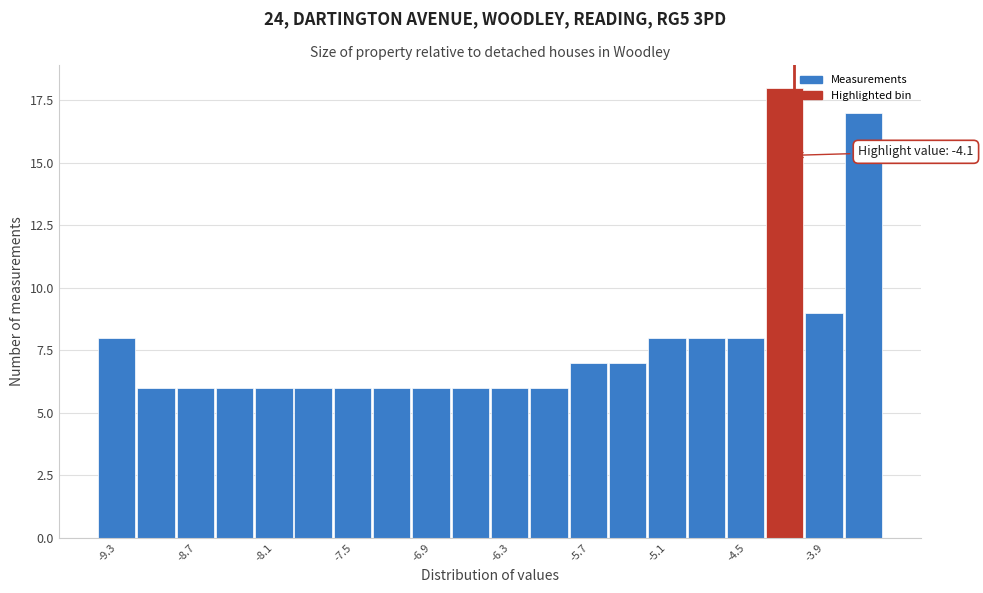

Around what value on the x-axis is the tallest bar? Give the approximate position of its centre, as read against the axis.

-4.2